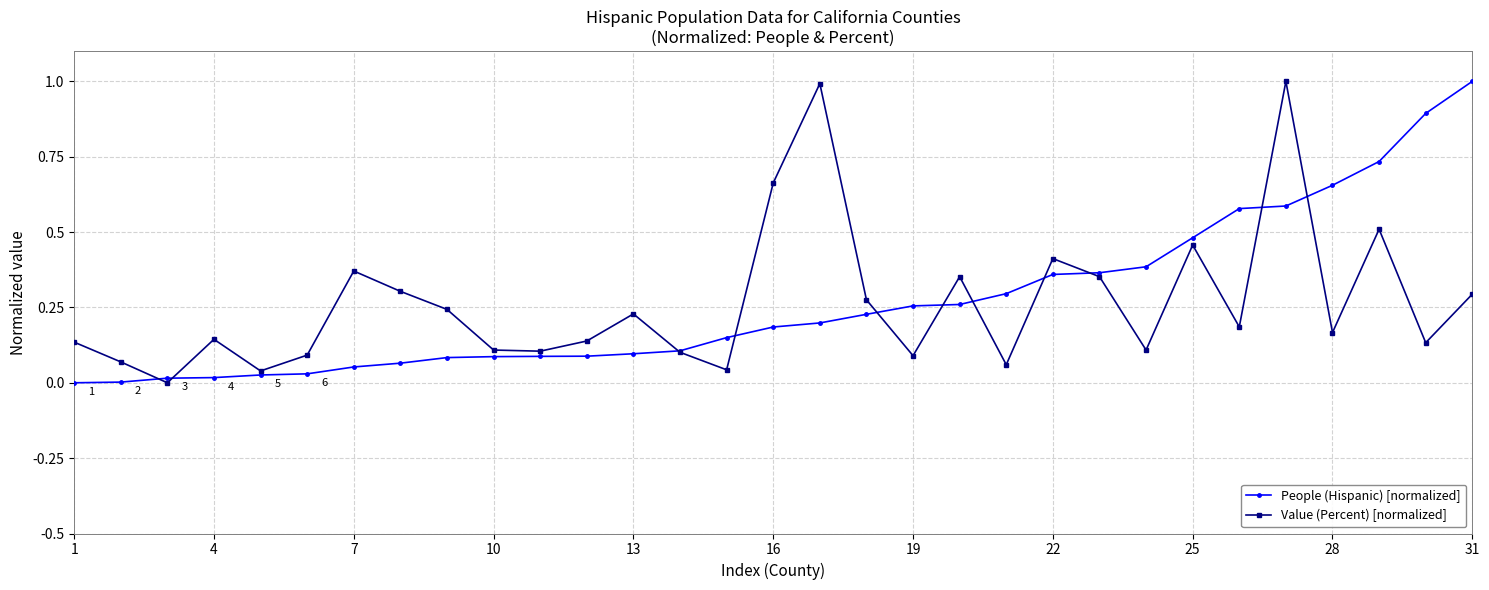

What is the sum of all Value (Percent) [normalized] values?

8.2